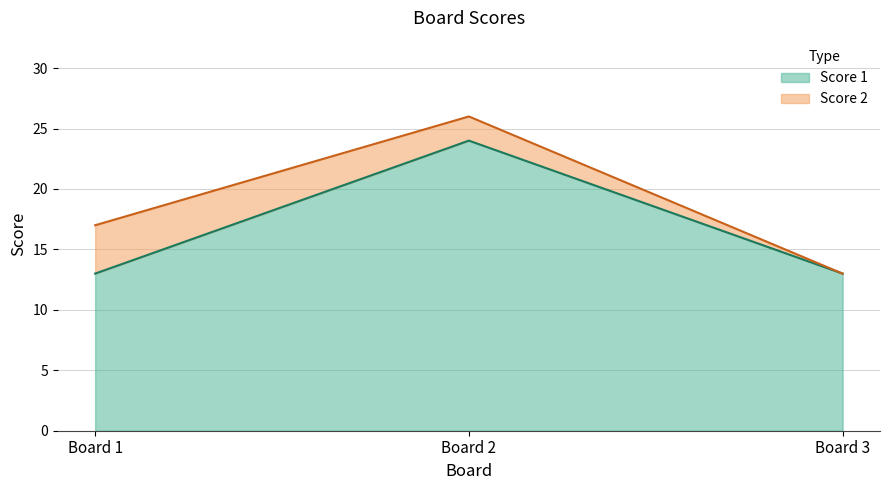

What is the value of the 2nd point from the left?

24